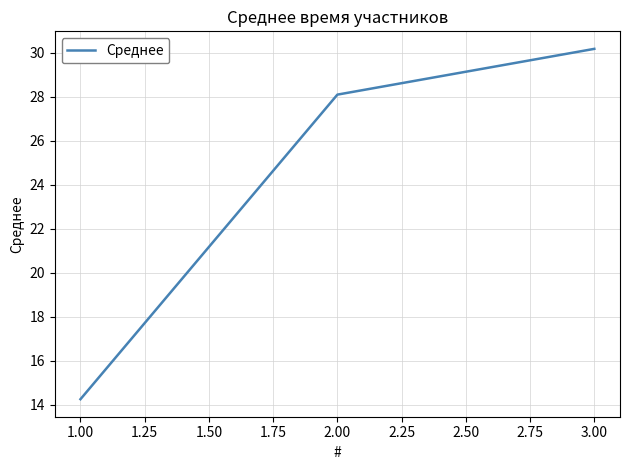

What is the sum of all values?

72.5